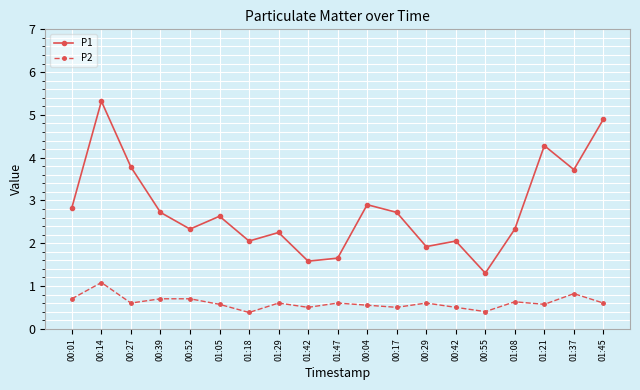

What is the sum of all P2 values?

11.6